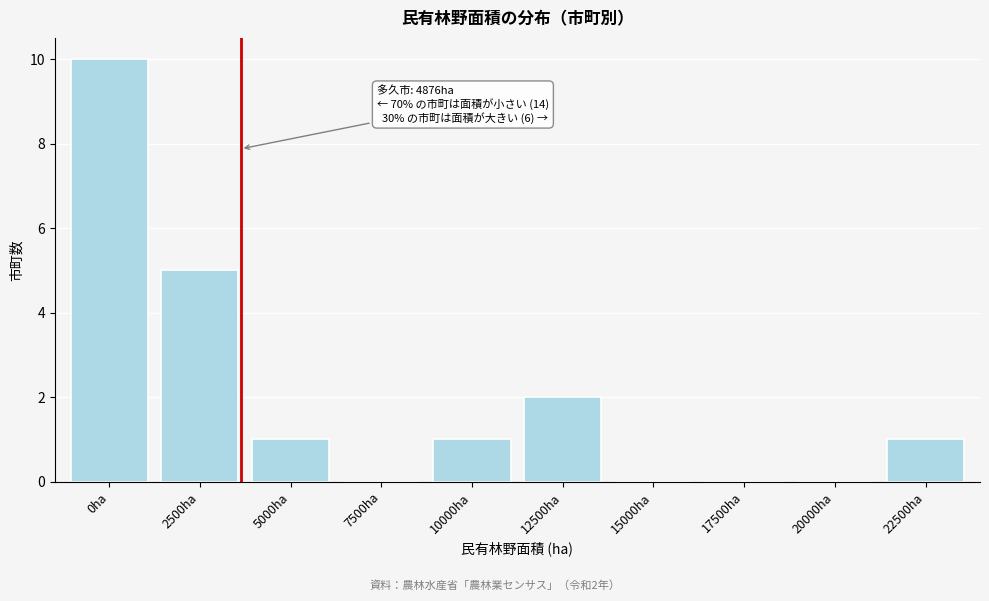

Reading left to right, what are all the values shown in this chart?

0ha=10	2500ha=5	5000ha=1	7500ha=0	10000ha=1	12500ha=2	15000ha=0	17500ha=0	20000ha=0	22500ha=1